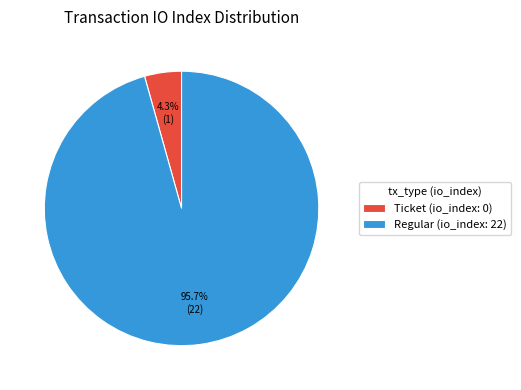

Does any single category account for the majority?

Yes